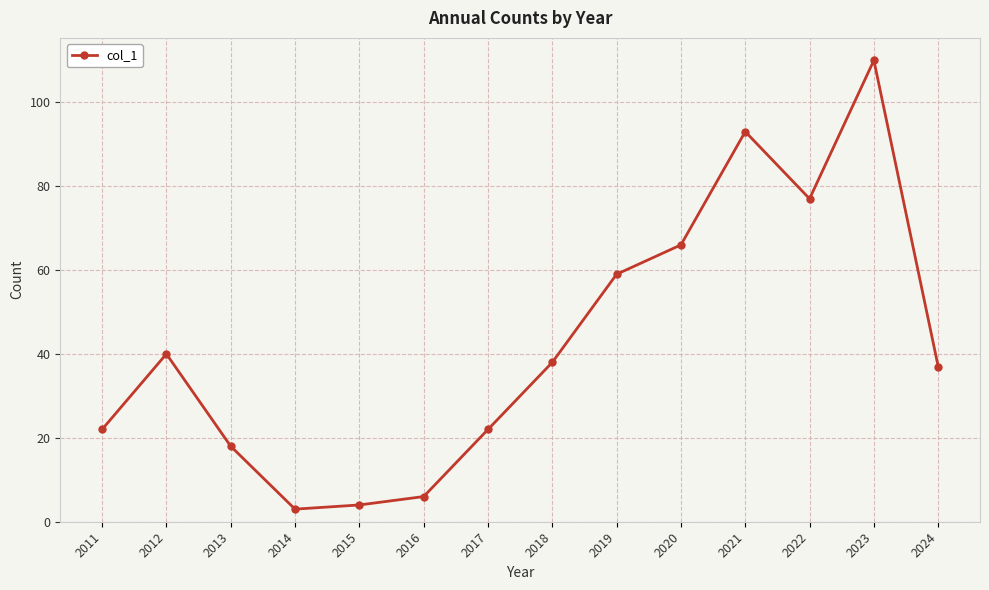

What is the value of the 8th point from the left?

38